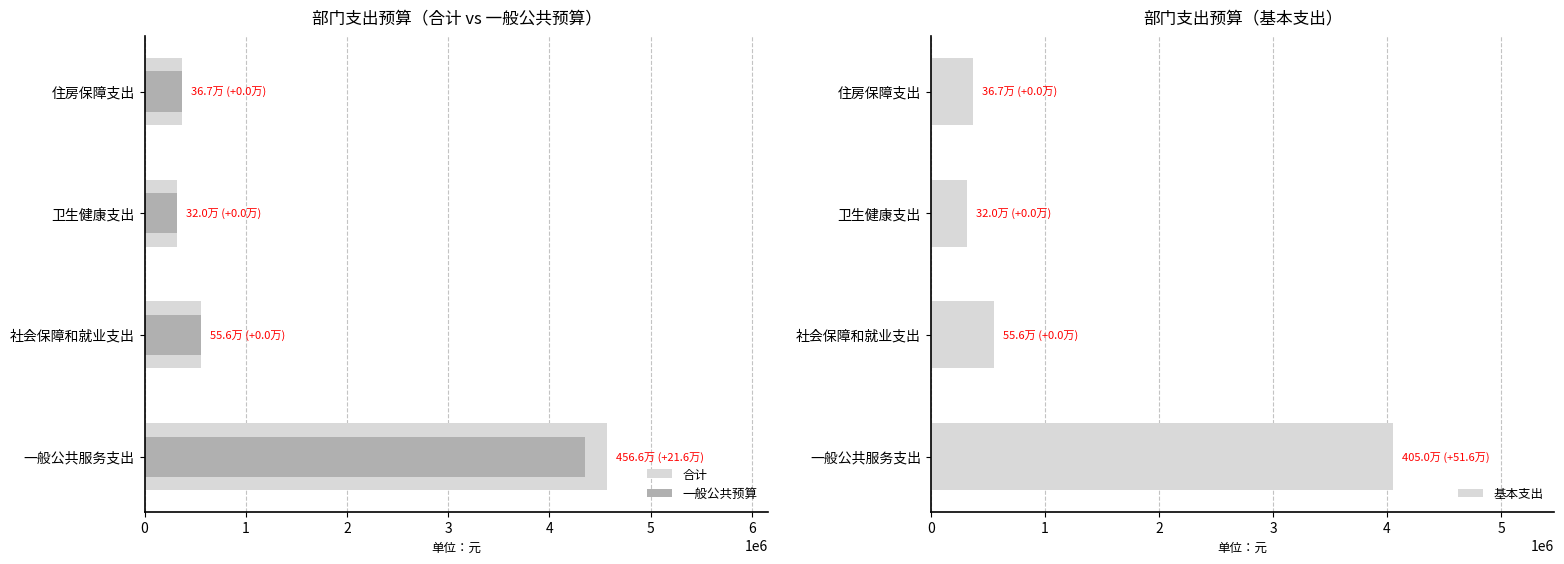

What is the average value of the 合计 series?

1452203.0